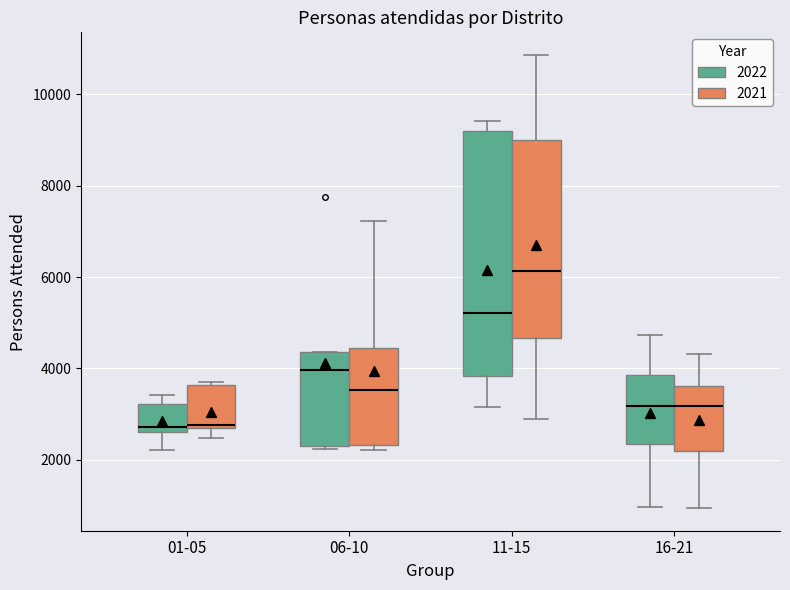

Reading left to right, transcribe this box plot: for each box, give where its median line is, the range the box spans, and where its two whiskers end, as read against the y-axis. The values are not printed on the chart, so give them approximately, as read against the axis.

01-05 (2022): median 2800, box 2600 to 3200, whiskers 2200 to 3400
01-05 (2021): median 2800, box 2600 to 3600, whiskers 2400 to 3800
06-10 (2022): median 4000, box 2200 to 4400, whiskers 2200 (just below the box's lower edge) to 4400
06-10 (2021): median 3600, box 2400 to 4400, whiskers 2200 to 7200
11-15 (2022): median 5200, box 3800 to 9200, whiskers 3200 to 9400
11-15 (2021): median 6200, box 4600 to 9000, whiskers 2800 to 10800
16-21 (2022): median 3200, box 2400 to 3800, whiskers 1000 to 4800
16-21 (2021): median 3200, box 2200 to 3600, whiskers 1000 to 4400